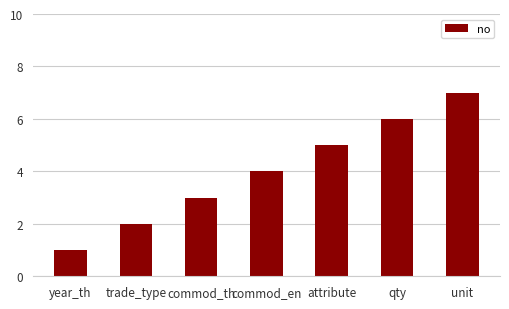

What is the value of the 4th bar from the left?

4